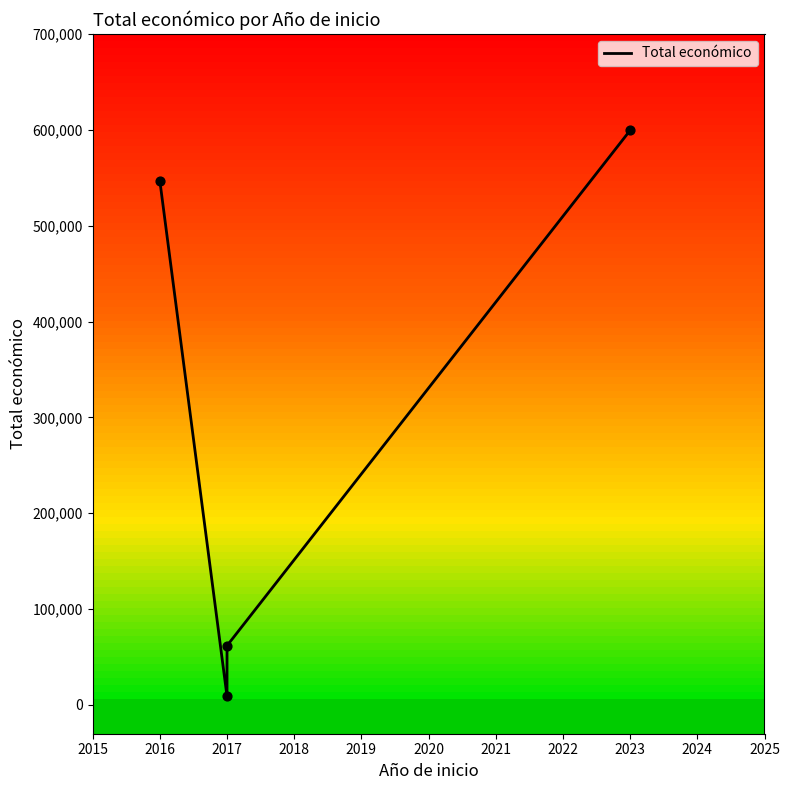

Which has a higher value, 2016 or 2023?

2023